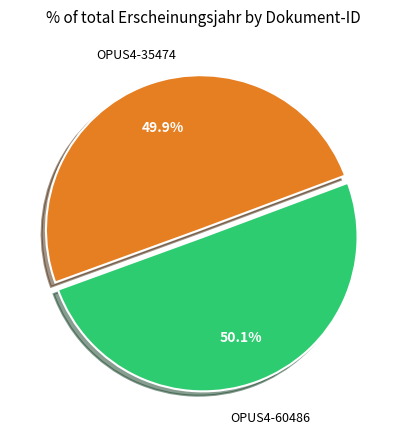

Is there a majority slice in this chart?

Yes